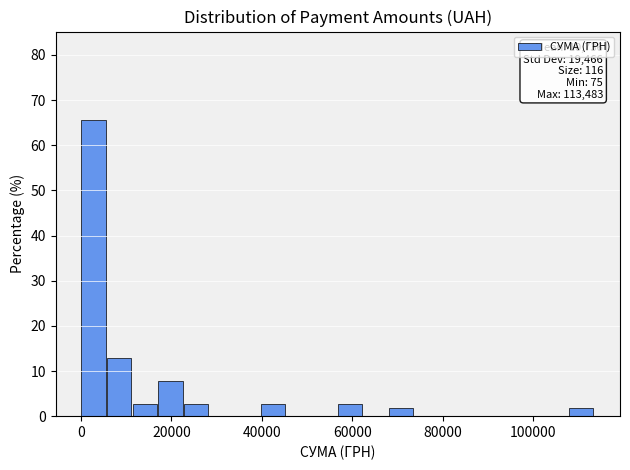

Around what value on the x-axis is the tallest bar? Give the approximate position of its centre, as read against the axis.

2000